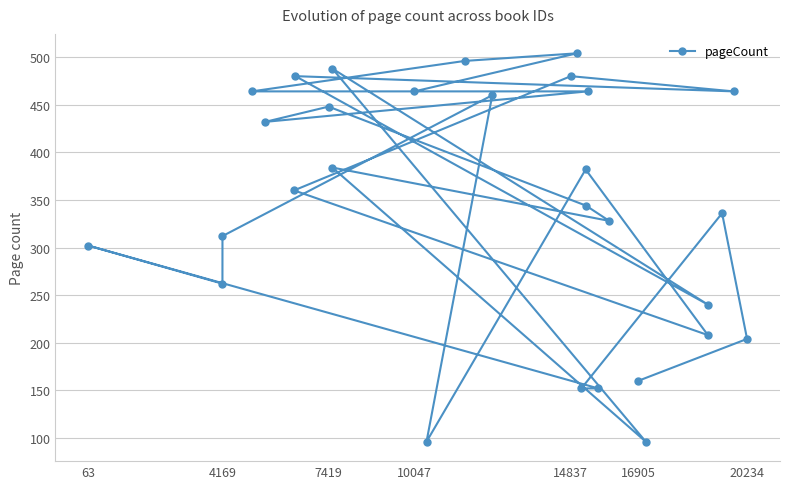

True or false: there are more than 0 points higher than both neighbors.

True